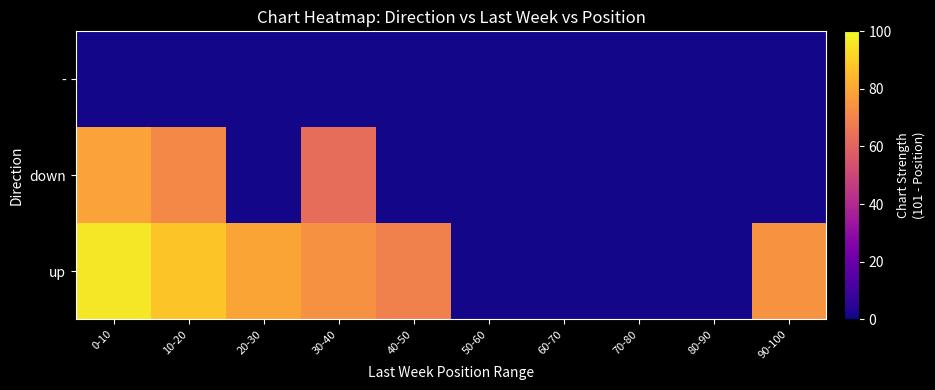

At how many categories does at least one series exceed 47?

6